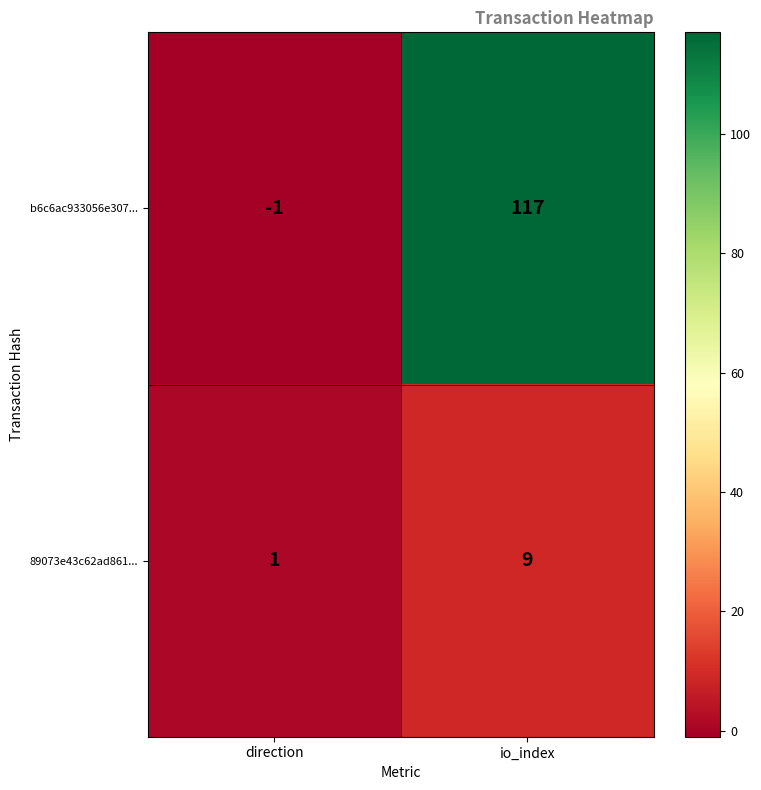

The 89073e43c62ad861... series shows 1 at direction. True or false?

True